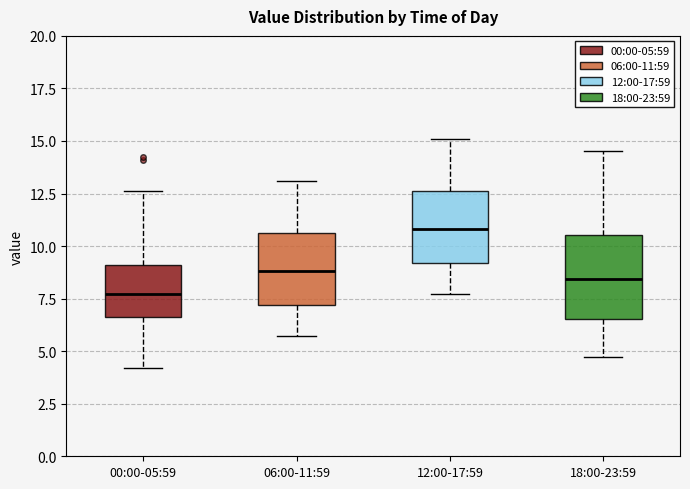

Which box is the tallest, from its lower edge to its upper edge?

18:00-23:59